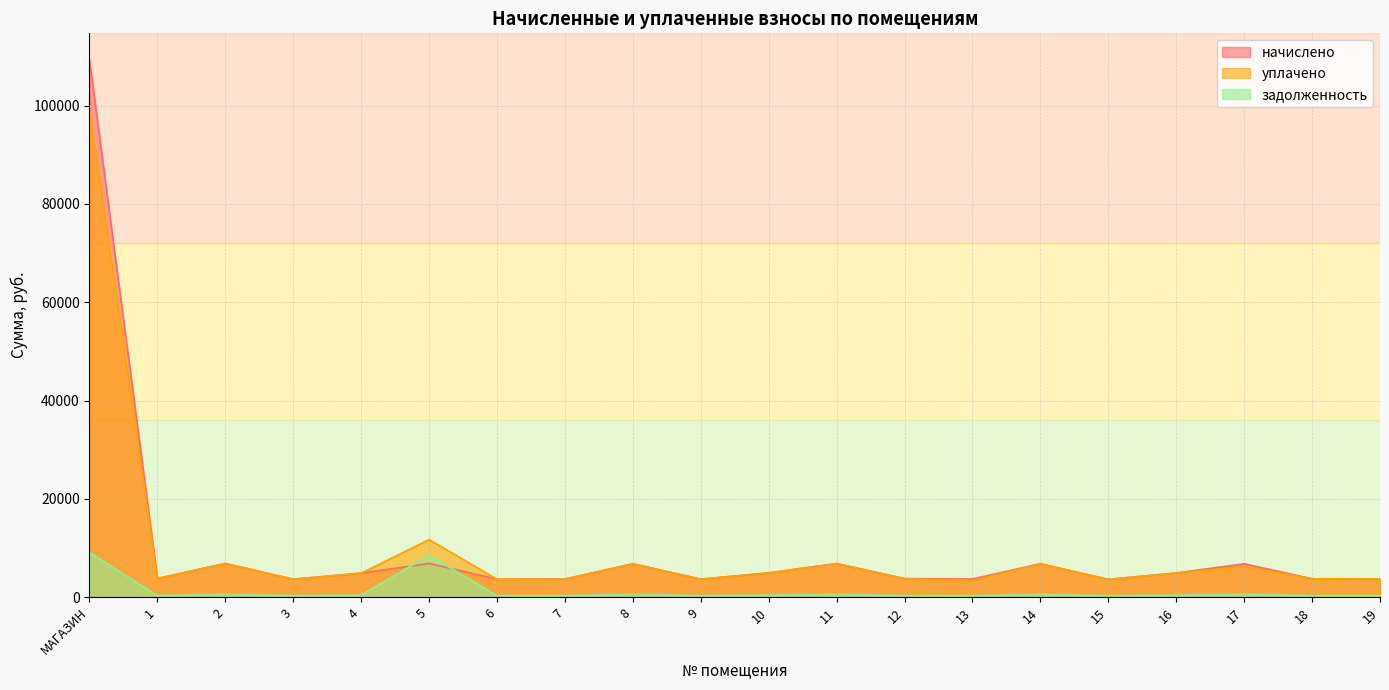

Which series has the largest total across all categories?

начислено